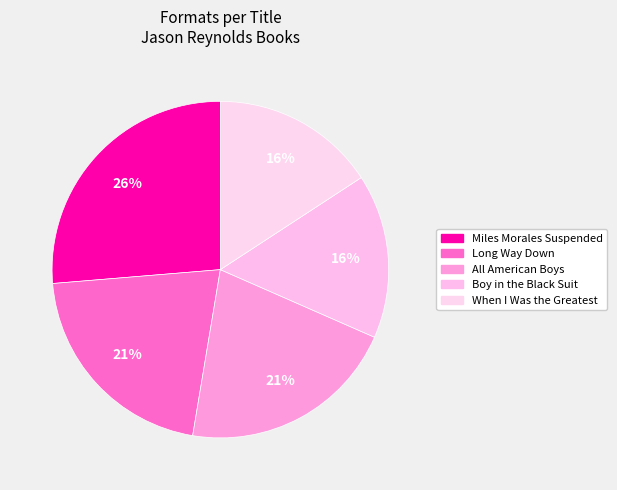

To the nearest percent, what is the combined percentage of When I Was the Greatest and Miles Morales Suspended?

42%